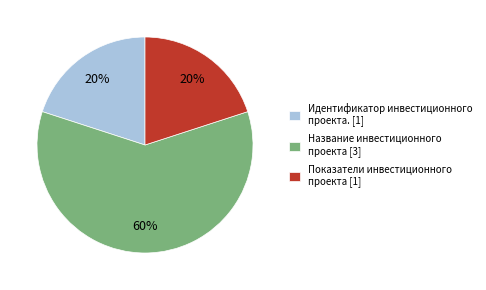

Is there a majority slice in this chart?

Yes